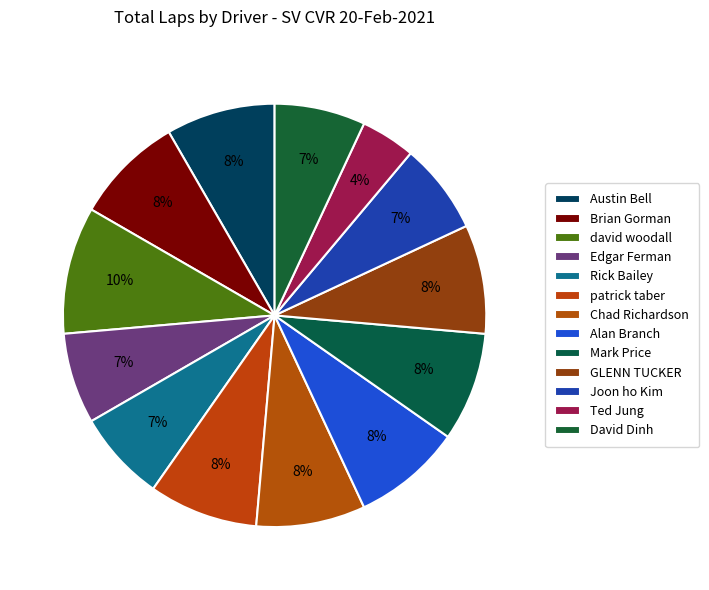

What is the ratio of the value at Chad Richardson to the value at Rick Bailey?

1.2